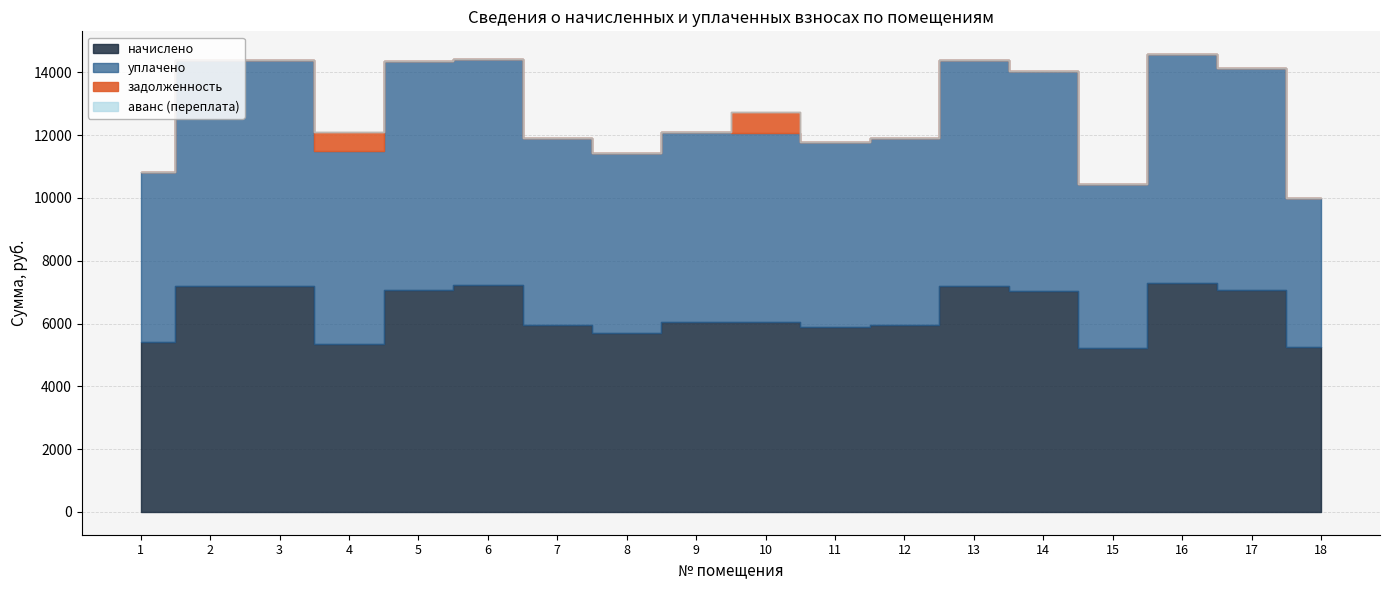

Between 2 and 7, which is larger?

2